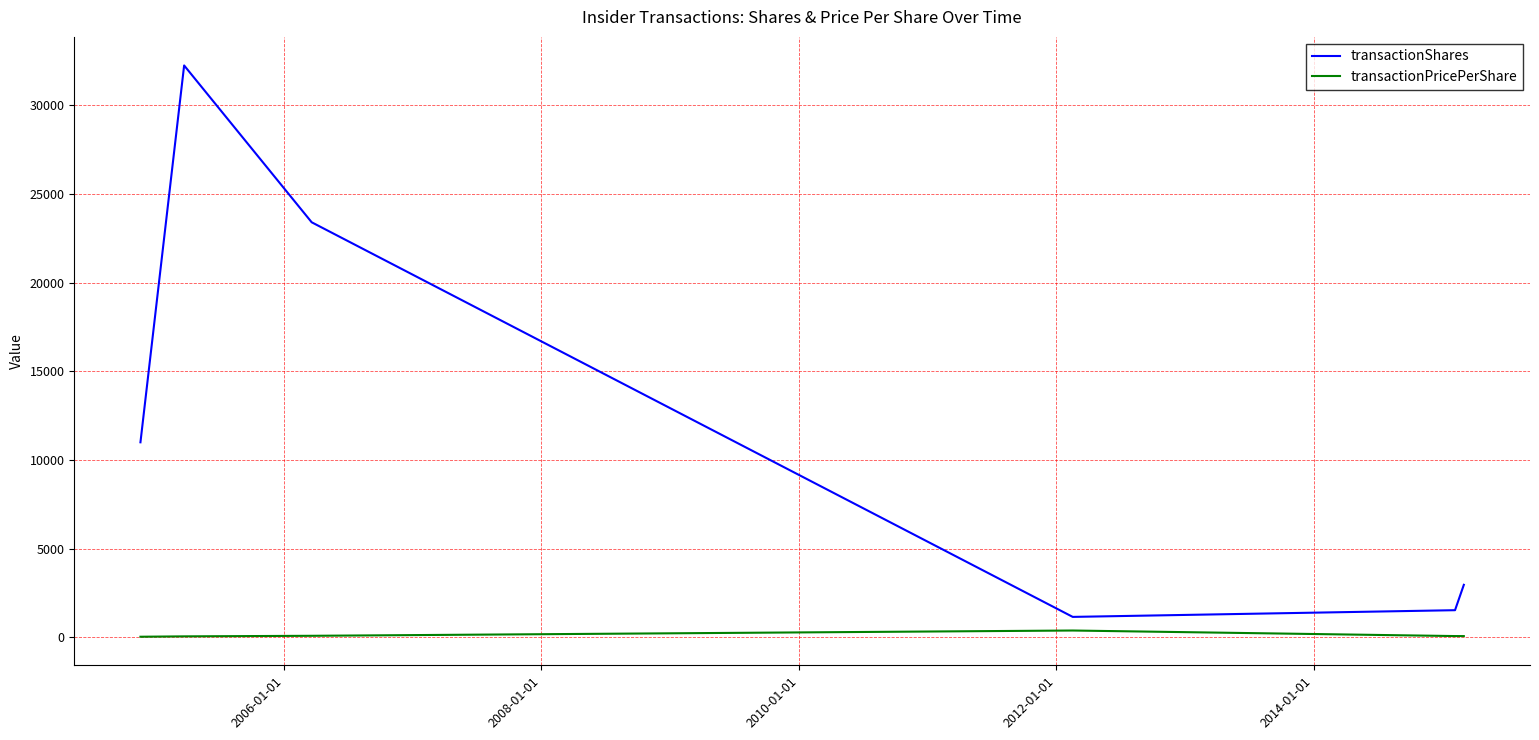

Is this an area chart (filled region under the line)?

No